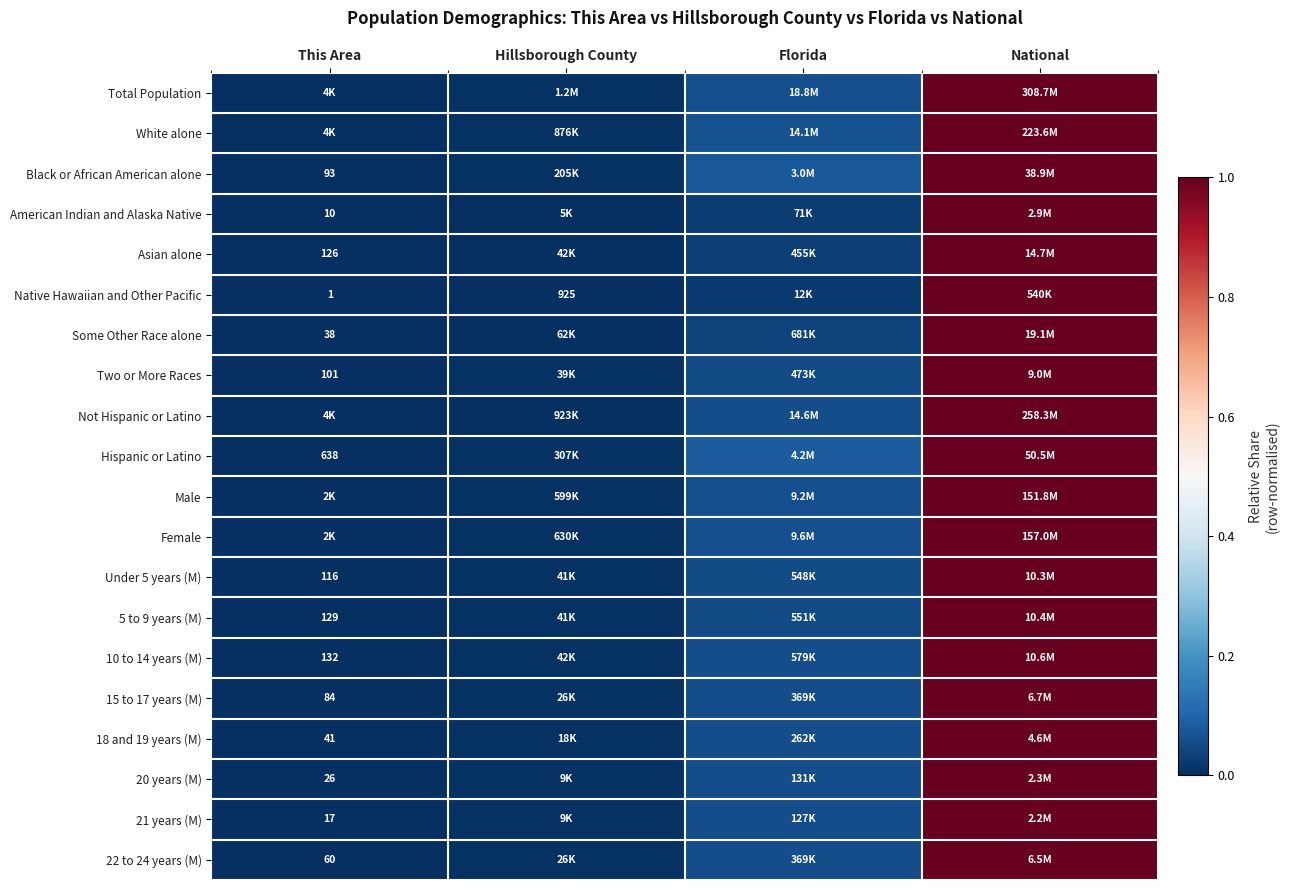

What is the difference between the highest and lowest values at Florida?

0.1